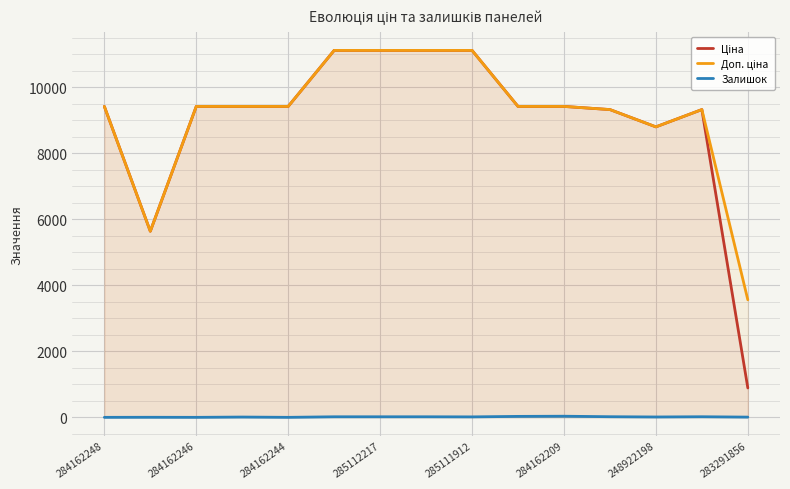

What is the total value across all series at 284162244?

18833.7